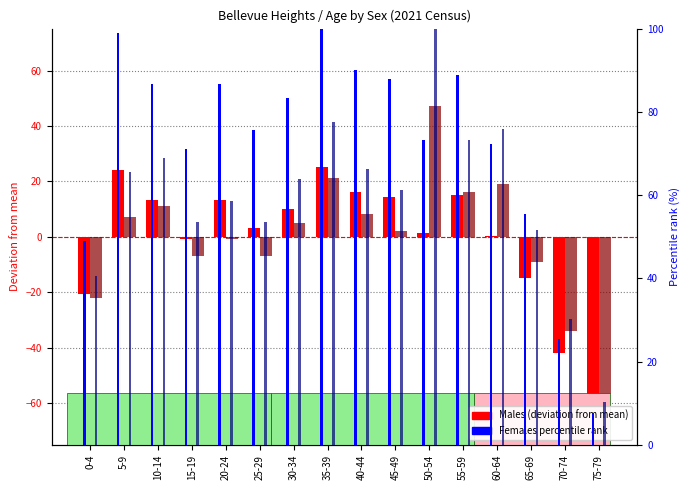

What is the sum of the Females percentile rank values at 10-14 and 0-4?

109.5